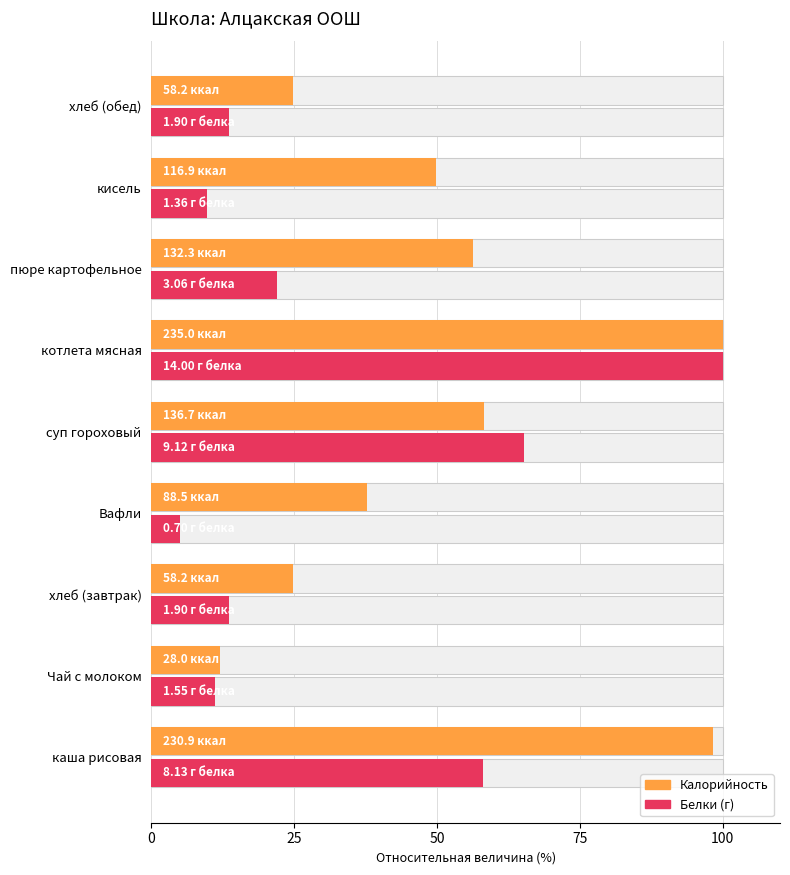

True or false: Белки has a value of 29.1 at суп гороховый.

False